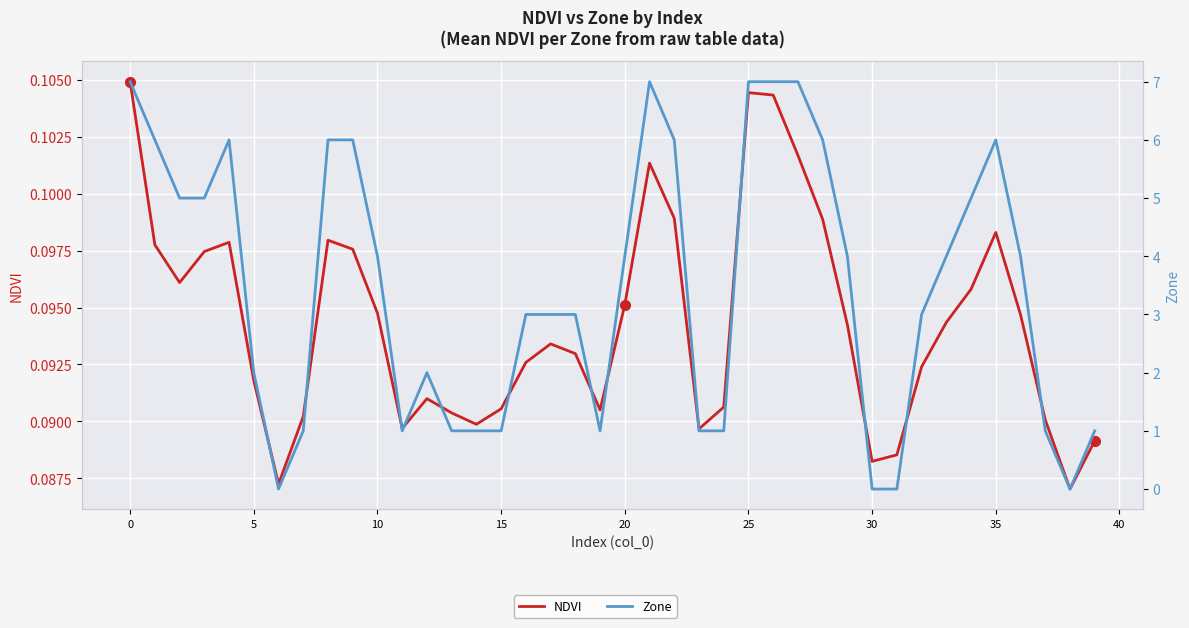

What is the value of the NDVI point at the 7th from the left?

0.1